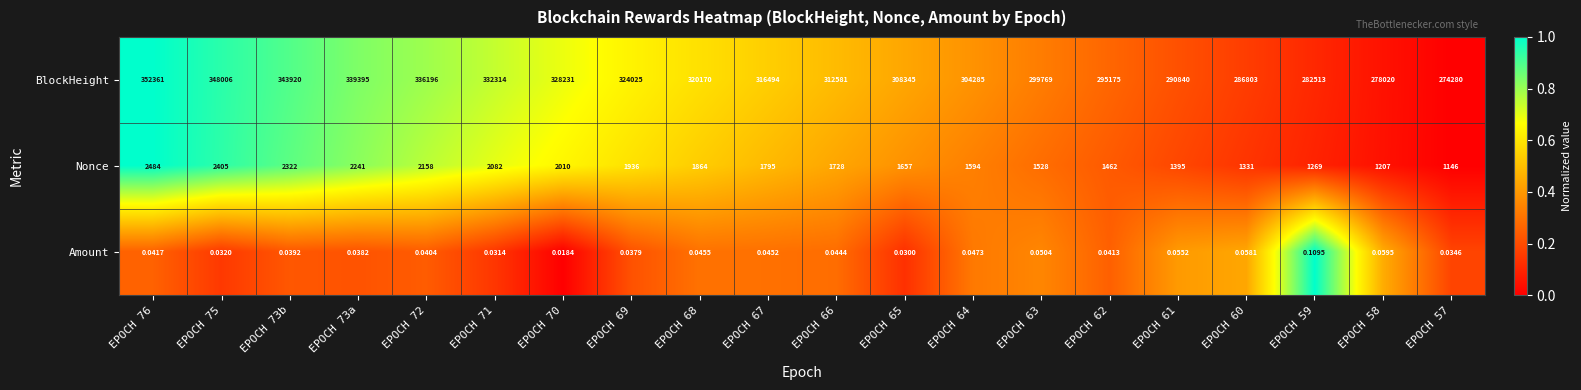

Is the value of Amount at EPOCH 69 greater than the value of BlockHeight at EPOCH 64?

No